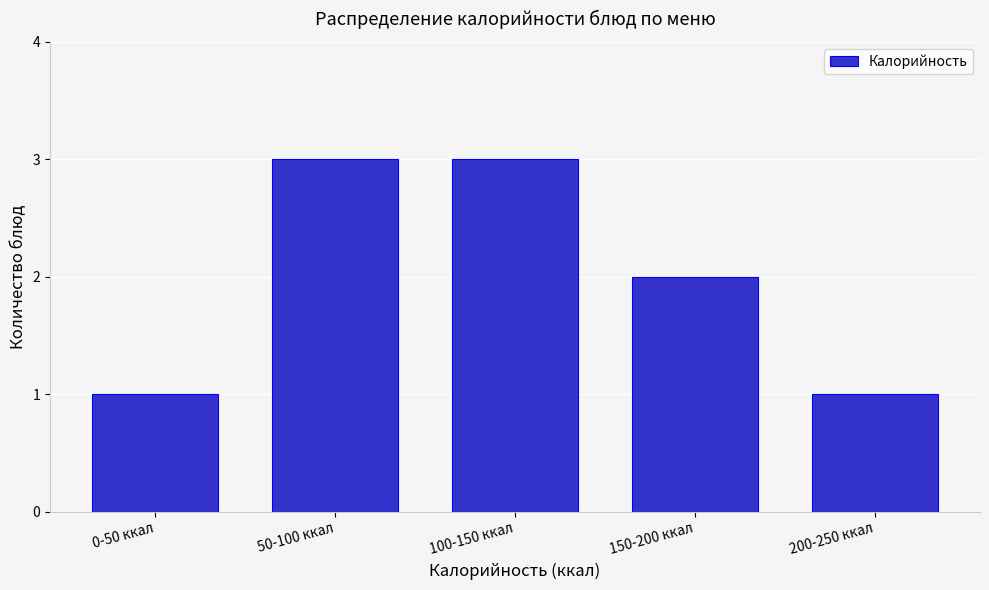

Reading right to left, transcribe all the data shown in this chart.

1	2	3	3	1